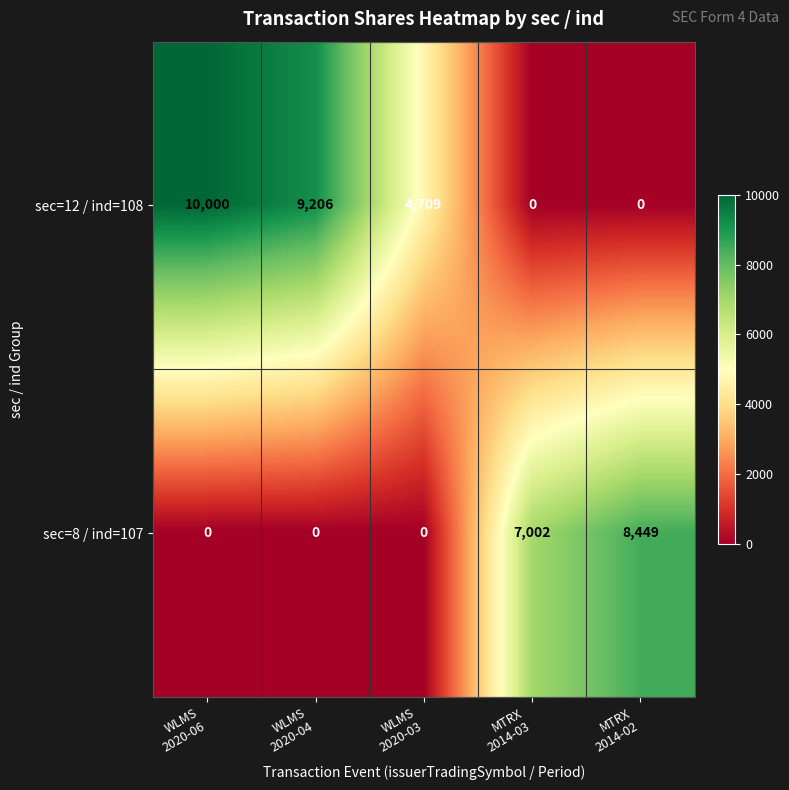

Which series has the widest spread of values?

sec=12 / ind=108